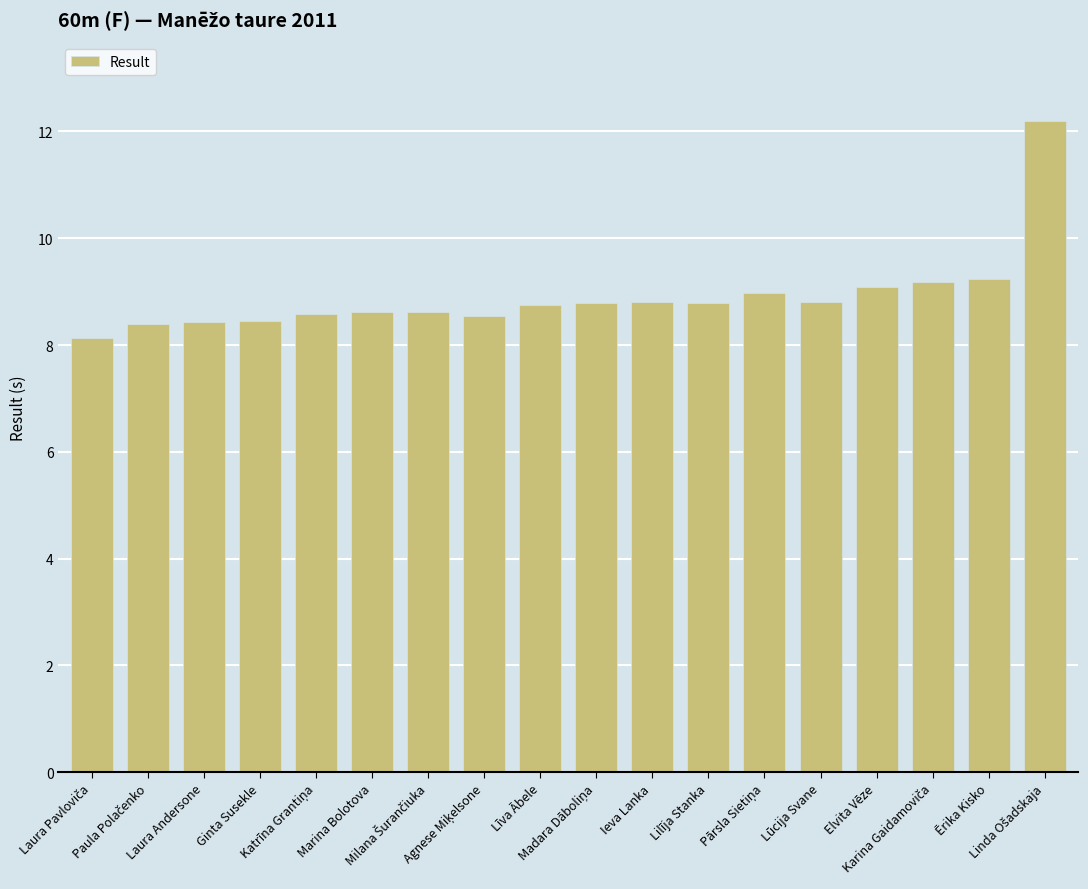

What is the label of the 11th bar from the left?

Ieva Lanka